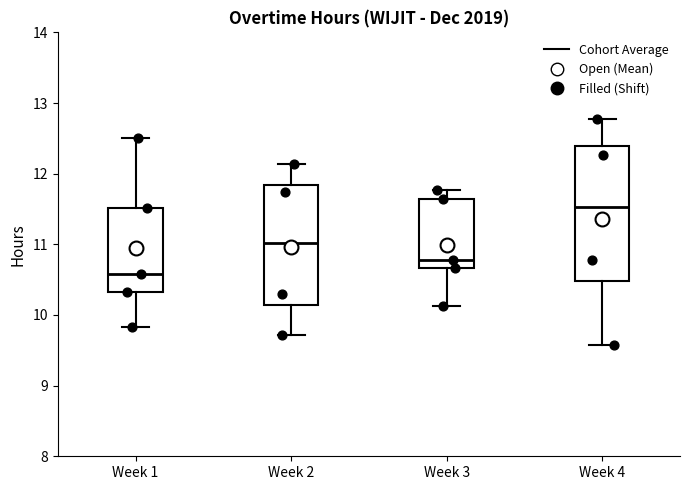

Reading left to right, read every box against the y-axis: the position of its median line, the range the box covers, and the ends of its whiskers. The values are not printed on the chart, so give them approximately, as read against the axis.

Week 1: median 10.6, box 10.3 to 11.5, whiskers 9.8 to 12.5
Week 2: median 11.0, box 10.1 to 11.8, whiskers 9.7 to 12.1
Week 3: median 10.8, box 10.7 to 11.6, whiskers 10.1 to 11.8
Week 4: median 11.5, box 10.5 to 12.4, whiskers 9.6 to 12.8